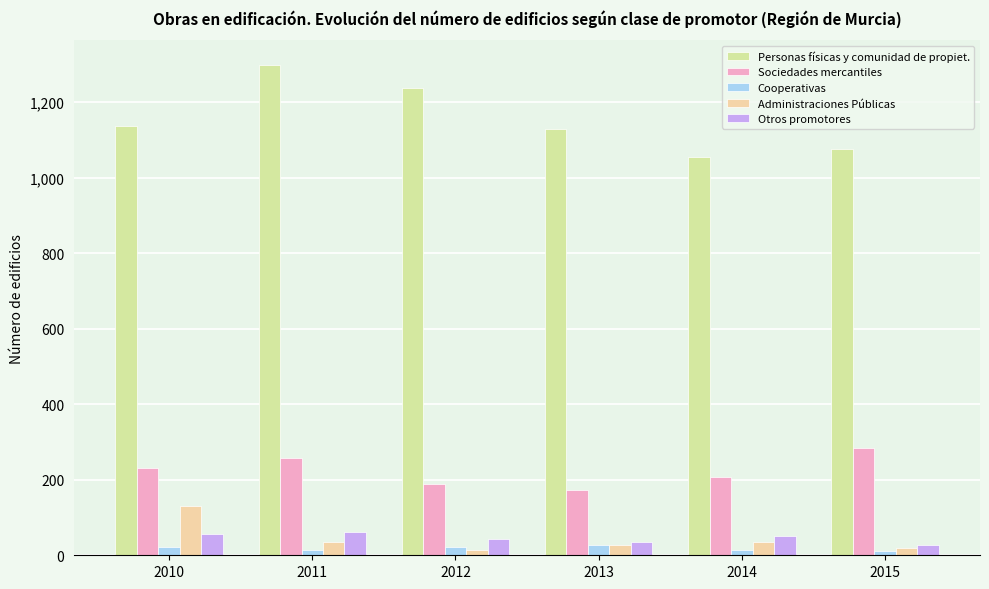

What are all the series names shown in the legend?

Personas físicas y comunidad de propiet., Sociedades mercantiles, Cooperativas, Administraciones Públicas, Otros promotores